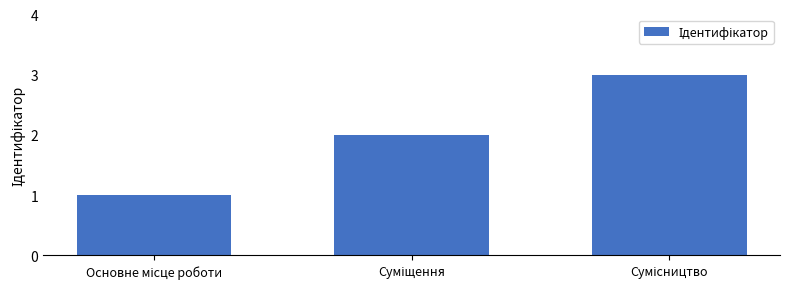

What is the sum of all values?

6